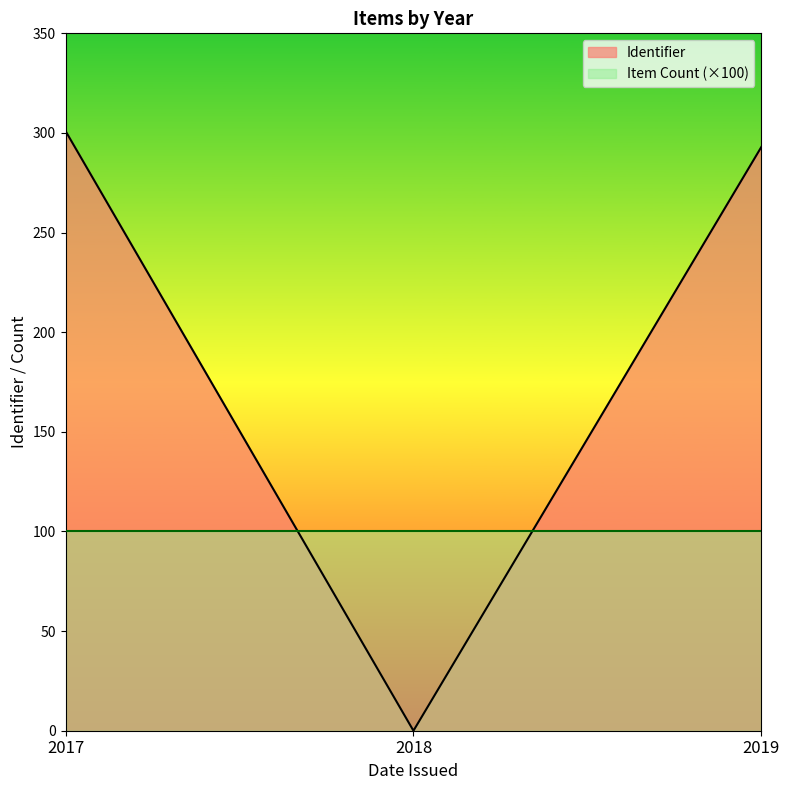

How many lines are shown in the chart?

2